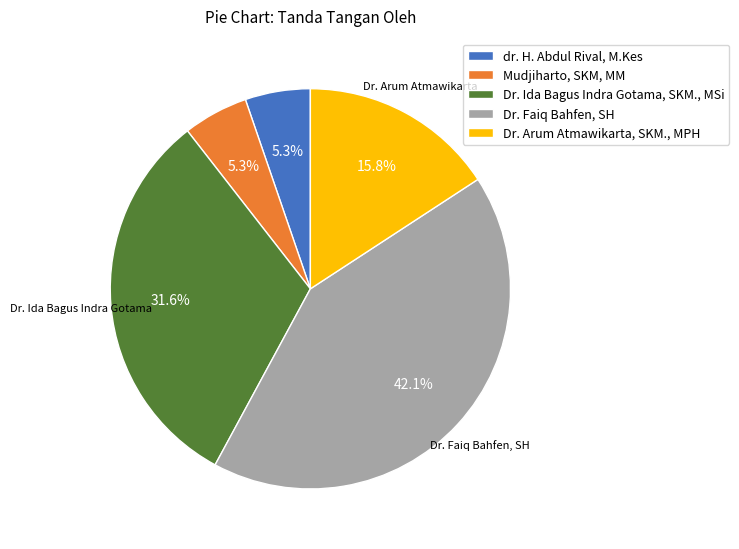

Is it true that Dr. Ida Bagus Indra Gotama, SKM., MSi is 32% of the pie?

True